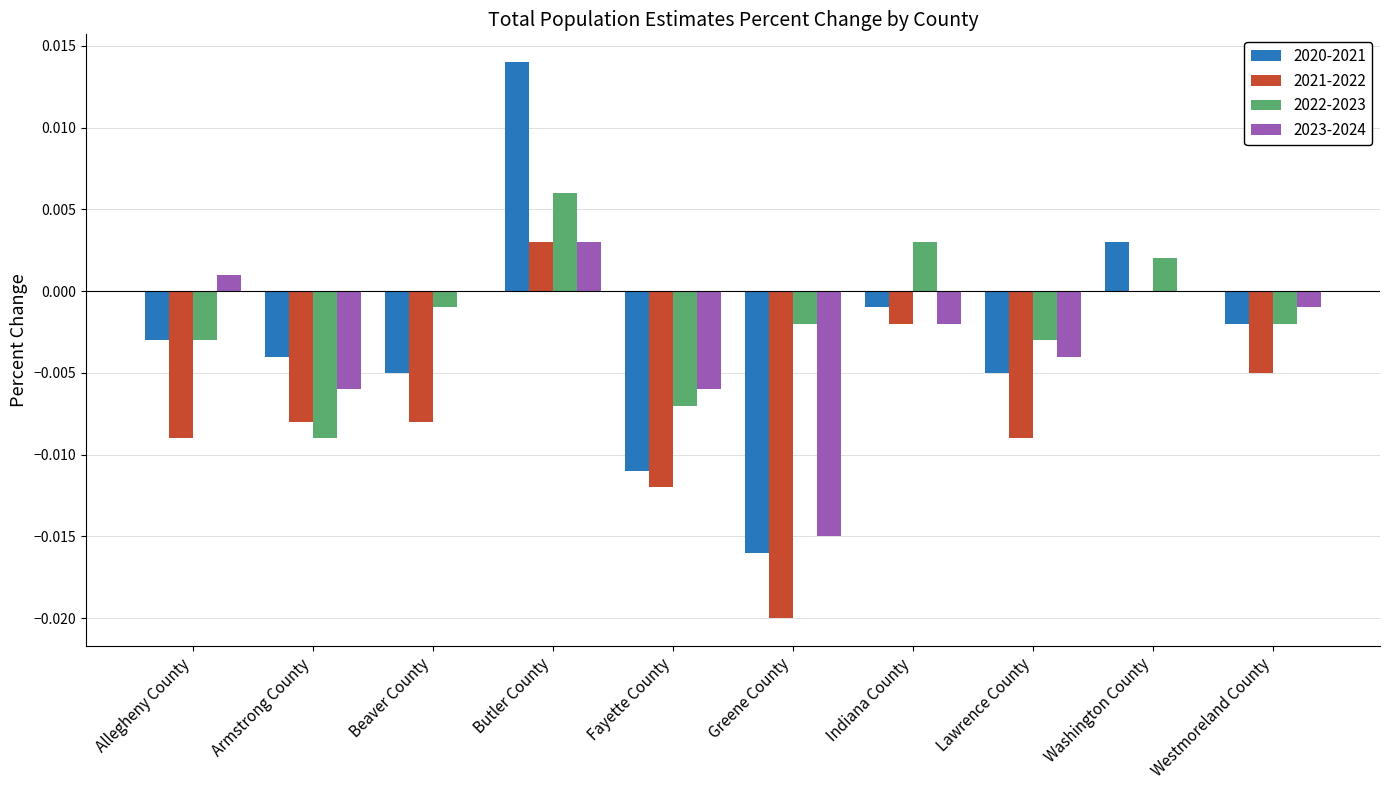

Between Indiana County and Washington County, which series saw the biggest shift?

2020-2021